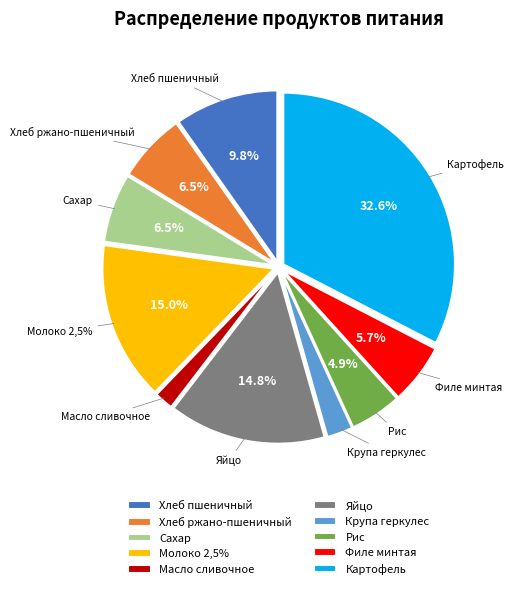

To the nearest percent, what percentage of the pie is Крупа геркулес?

2%